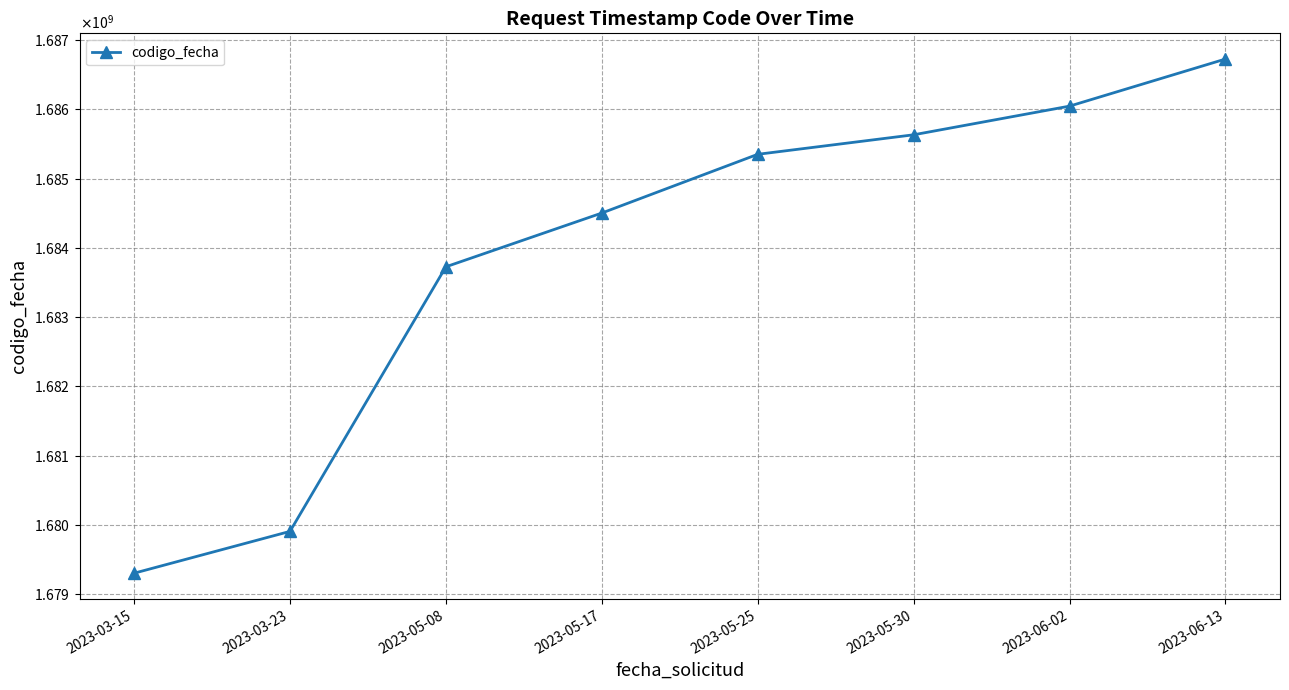

Is this an area chart (filled region under the line)?

No